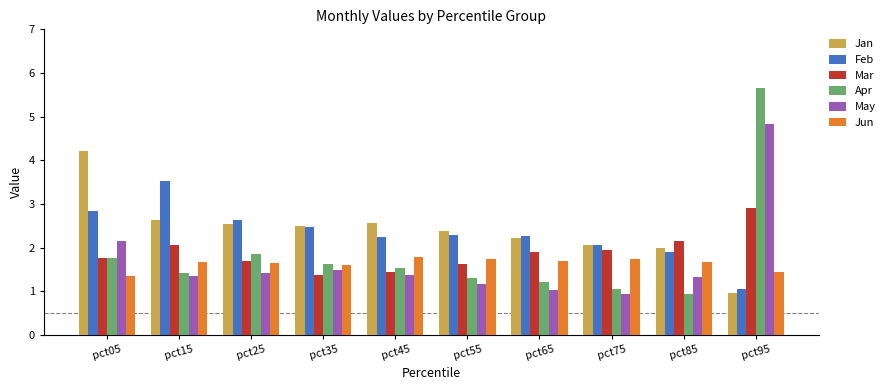

Which label corresponds to the largest value in the chart?

pct95